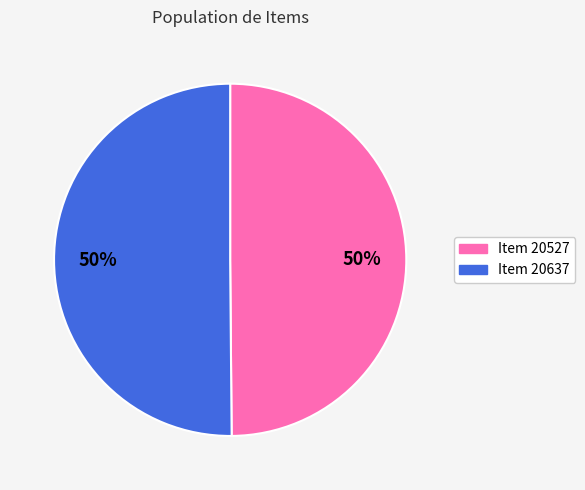

To the nearest percent, what portion does Item 20637 represent?

50%